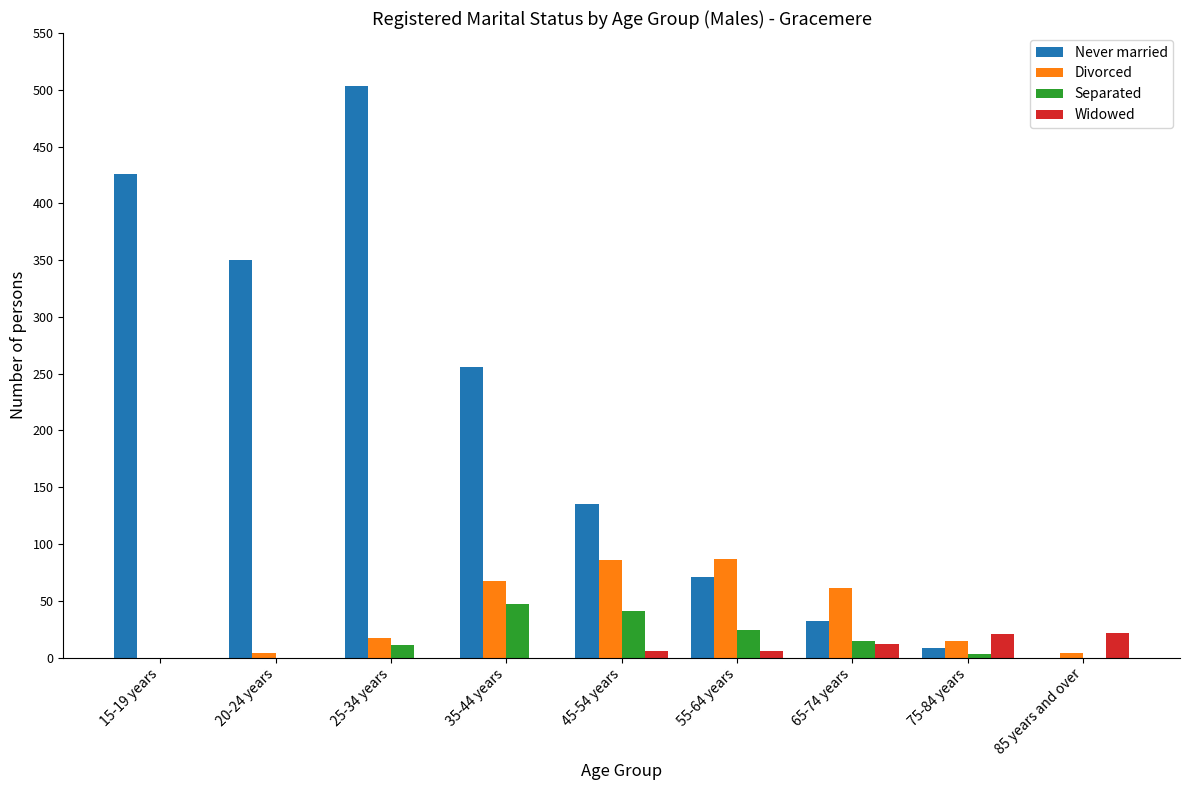

What is the greatest value displayed?

503